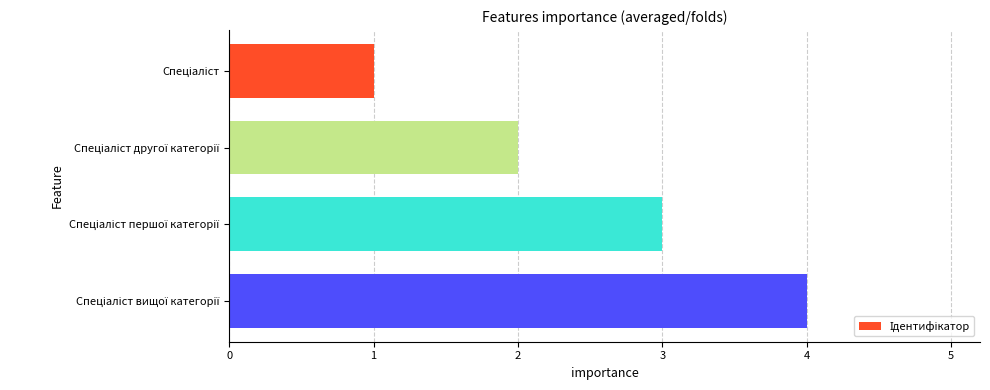

What is the difference between the maximum and minimum values?

3